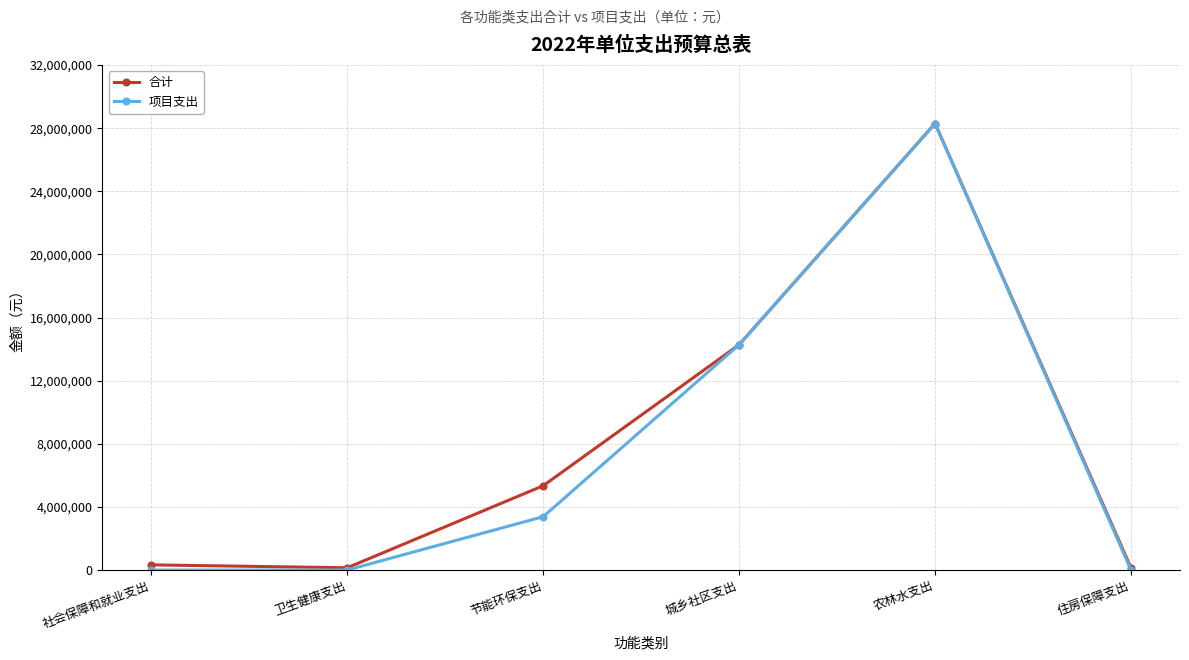

What is the sum of the 合计 values at 社会保障和就业支出 and 住房保障支出?

457100